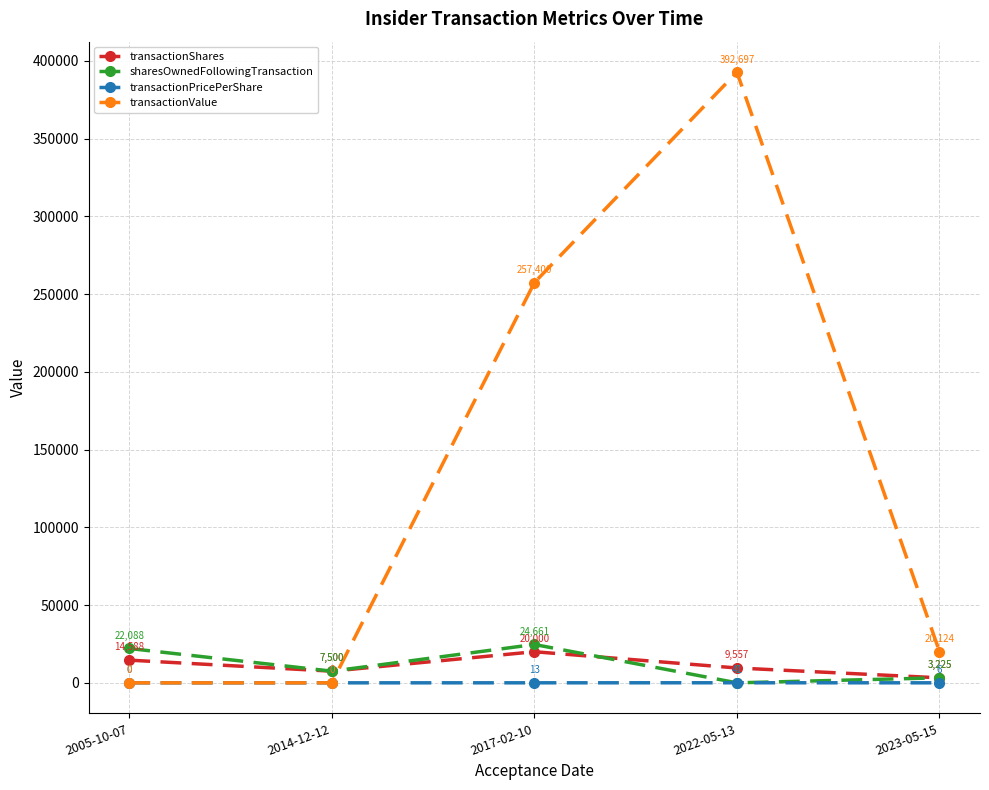

What is the maximum value shown in the chart?

392697.0